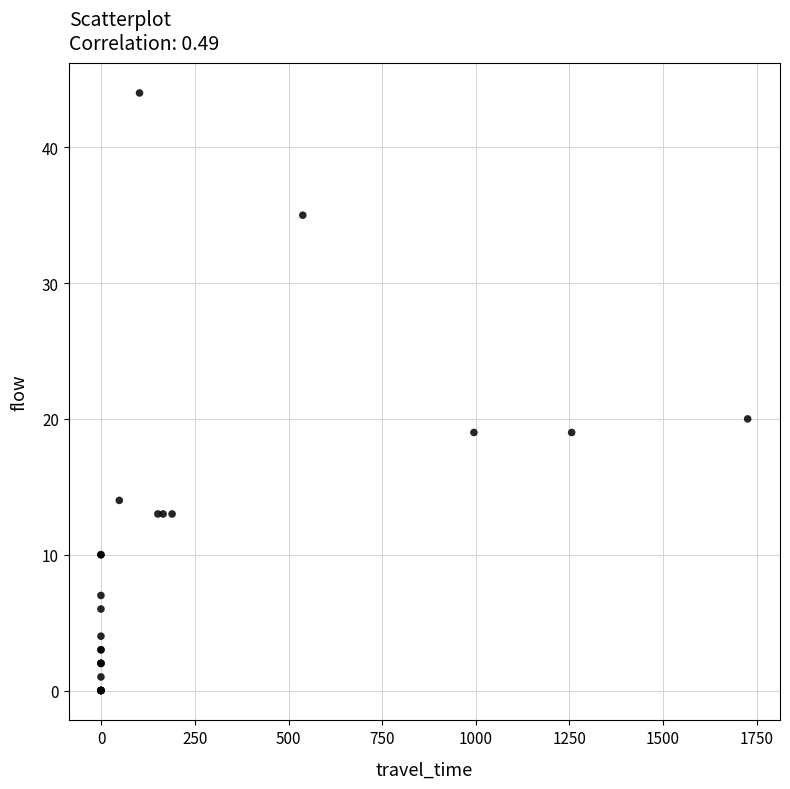

What Y value in the scatter plot is closest to 22?

20